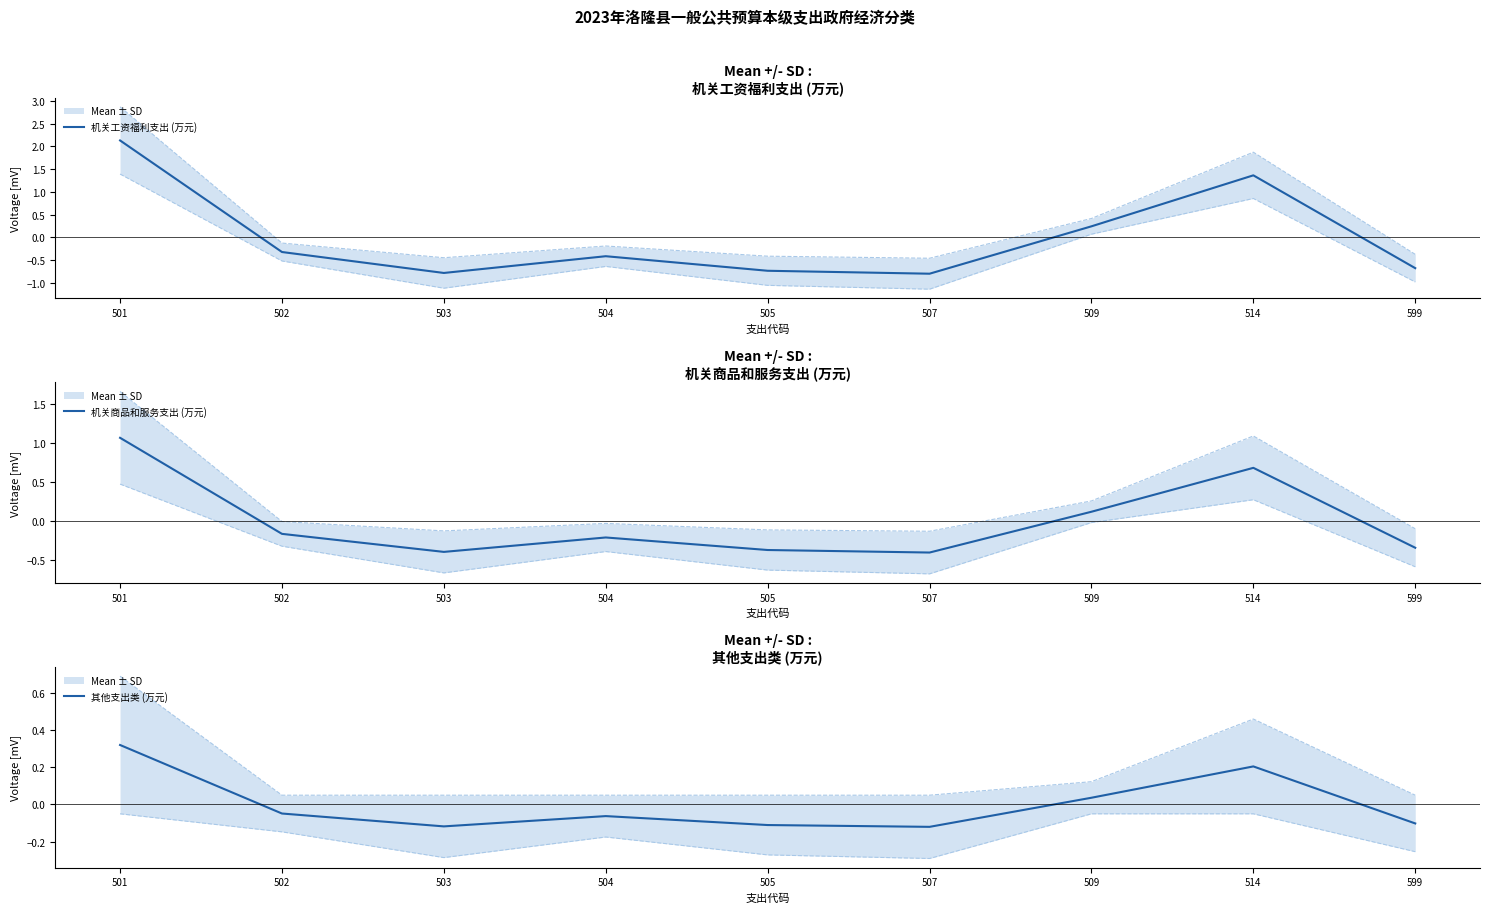

Reading right to left, transcribe all the data shown in this chart.

机关工资福利支出 (万元): 599=-0.7	514=1.4	509=0.2	507=-0.8	505=-0.7	504=-0.4	503=-0.8	502=-0.3	501=2.1
机关商品和服务支出 (万元): 599=-0.3	514=0.7	509=0.1	507=-0.4	505=-0.4	504=-0.2	503=-0.4	502=-0.2	501=1.1
其他支出类 (万元): 599=-0.1	514=0.2	509=0.0	507=-0.1	505=-0.1	504=-0.1	503=-0.1	502=-0.0	501=0.3